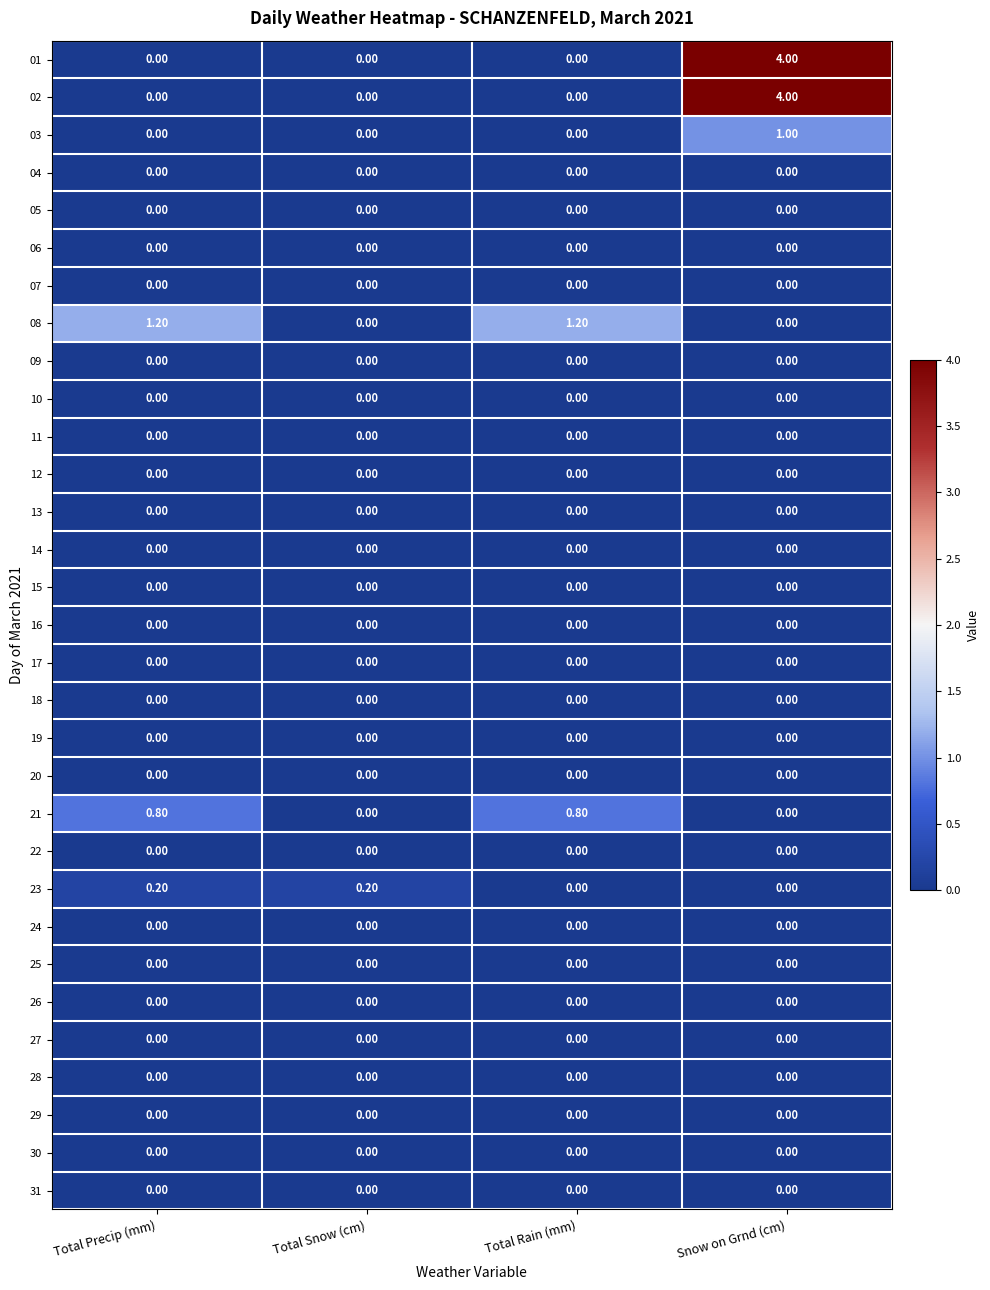

What is the spread (max minus min) of values at Total Rain (mm)?

1.2